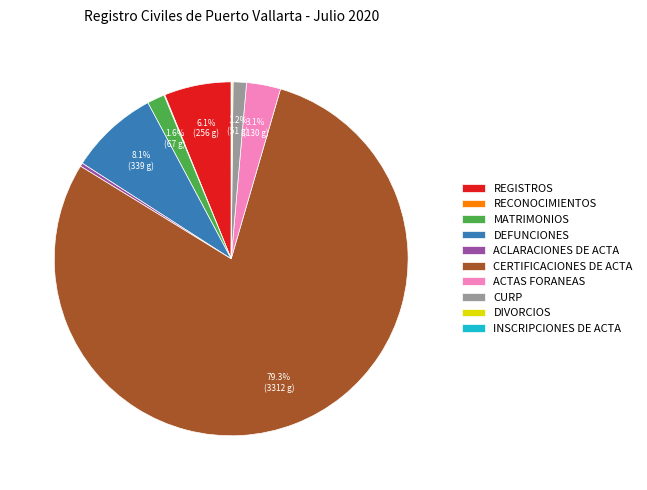

Is it true that CERTIFICACIONES DE ACTA is 79% of the pie?

True